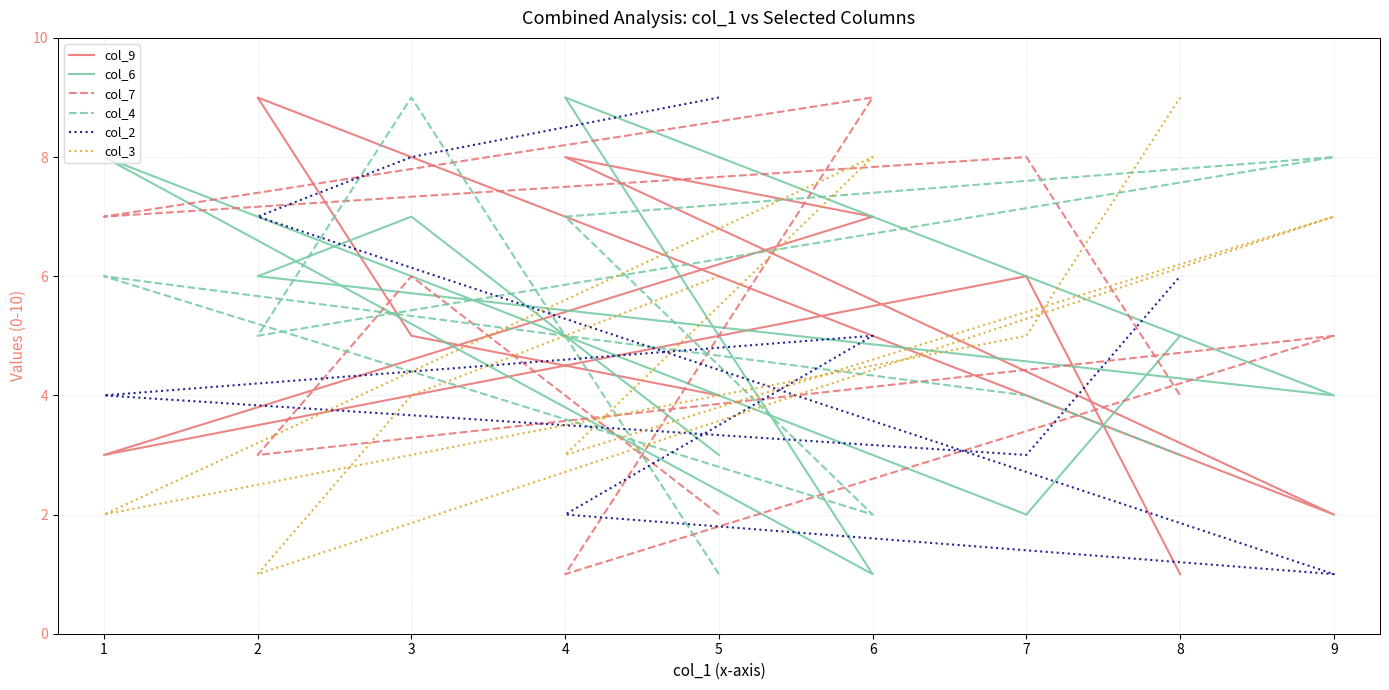

Which label corresponds to the largest value in the chart?

2